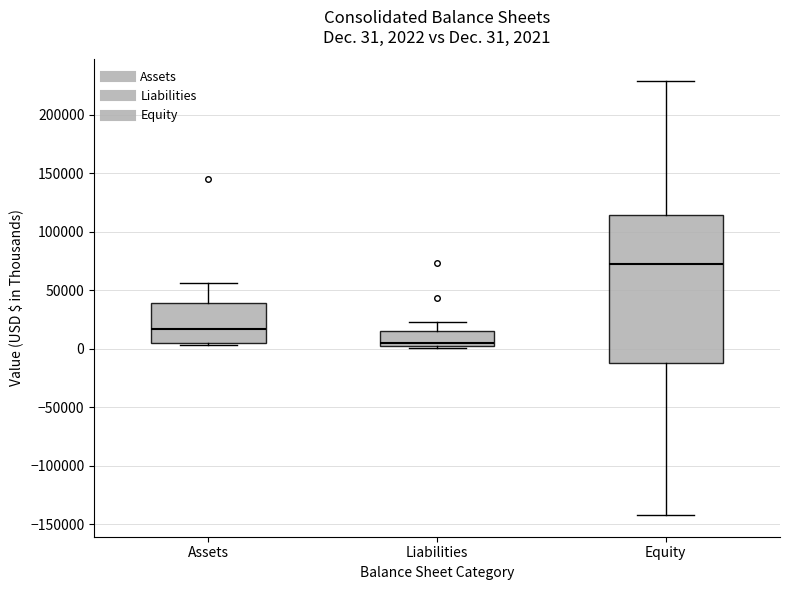

Which box has the highest median line?

Equity